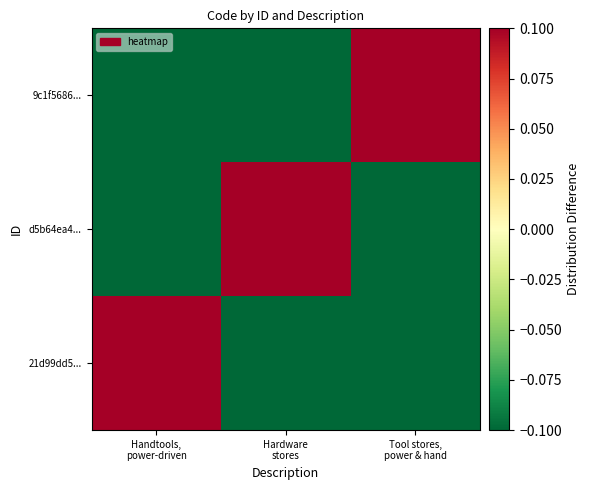

Between Handtools, power-driven and Hardware stores, which series saw the biggest shift?

21d99dd5...